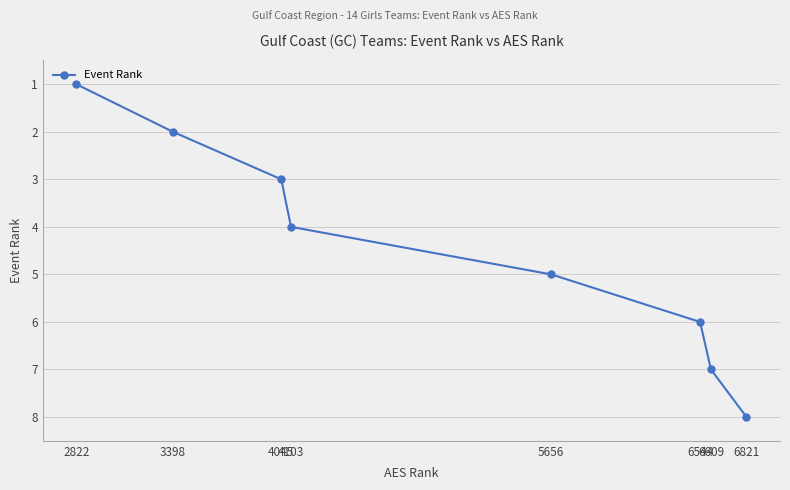

True or false: the data has more than 0 interior local peaks.

False